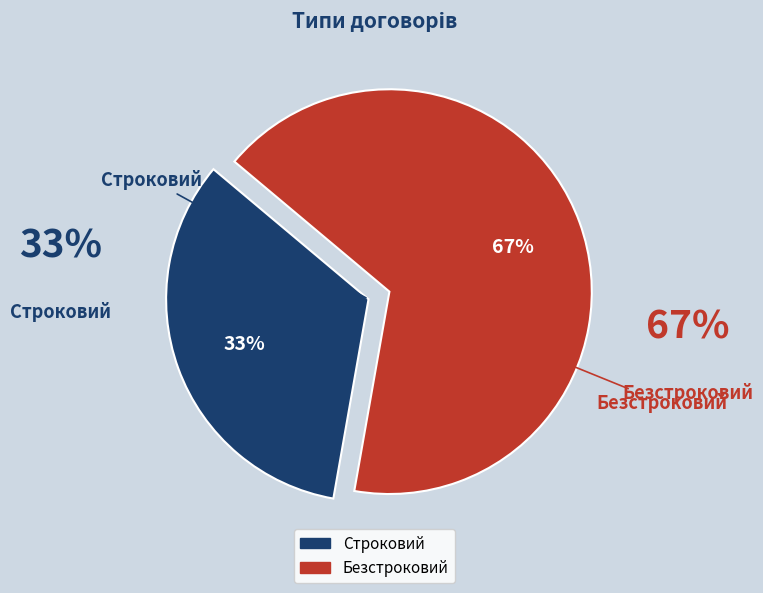

To the nearest percent, what is the average slice percentage?

50%